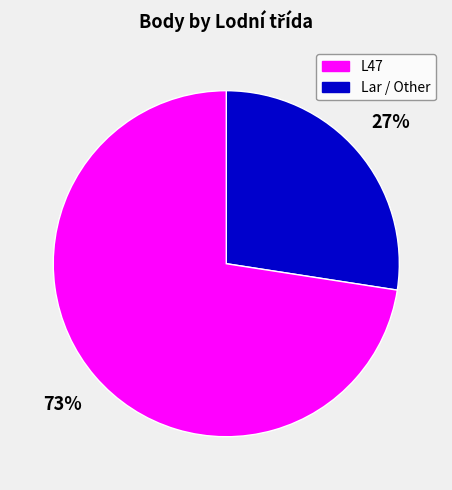

To the nearest percent, what is the average slice percentage?

50%